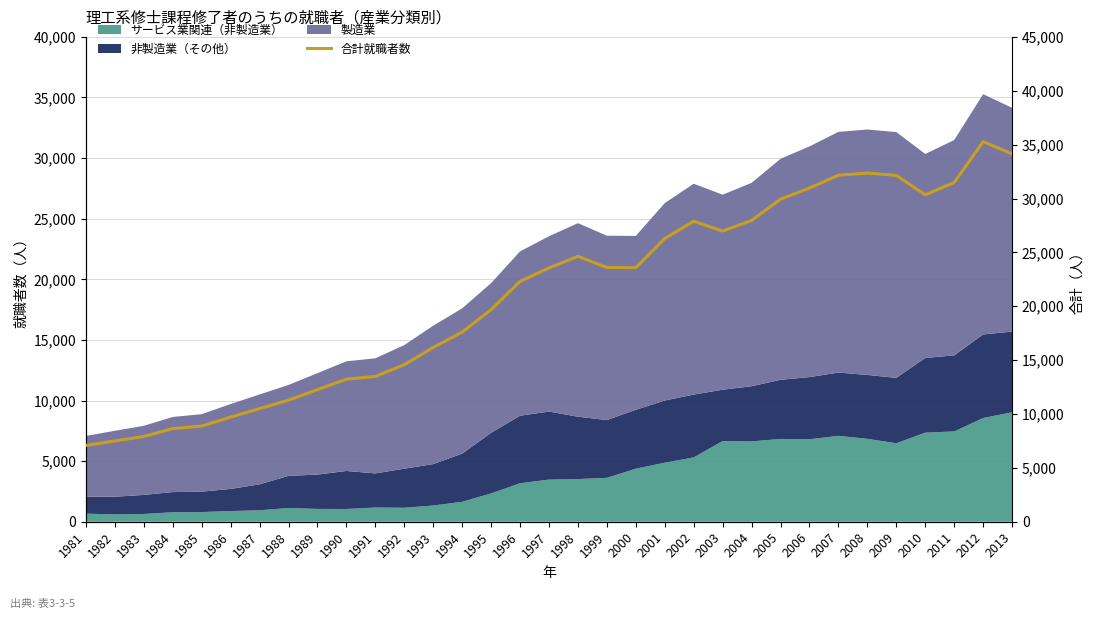

List the labels in order of value, largest first.

2012, 2013, 2008, 2007, 2009, 2011, 2006, 2010, 2005, 2004, 2002, 2003, 2001, 1998, 1999, 2000, 1997, 1996, 1995, 1994, 1993, 1992, 1991, 1990, 1989, 1988, 1987, 1986, 1985, 1984, 1983, 1982, 1981